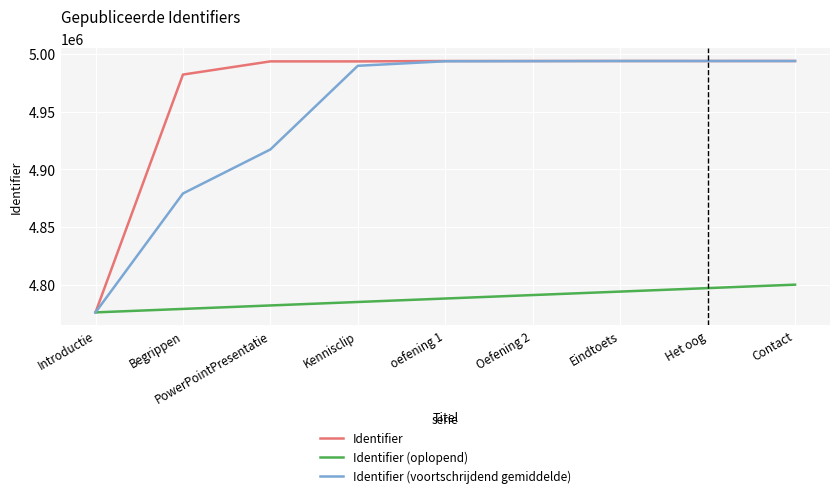

What is the average value of the Identifier (voortschrijdend gemiddelde) series?

4947819.4